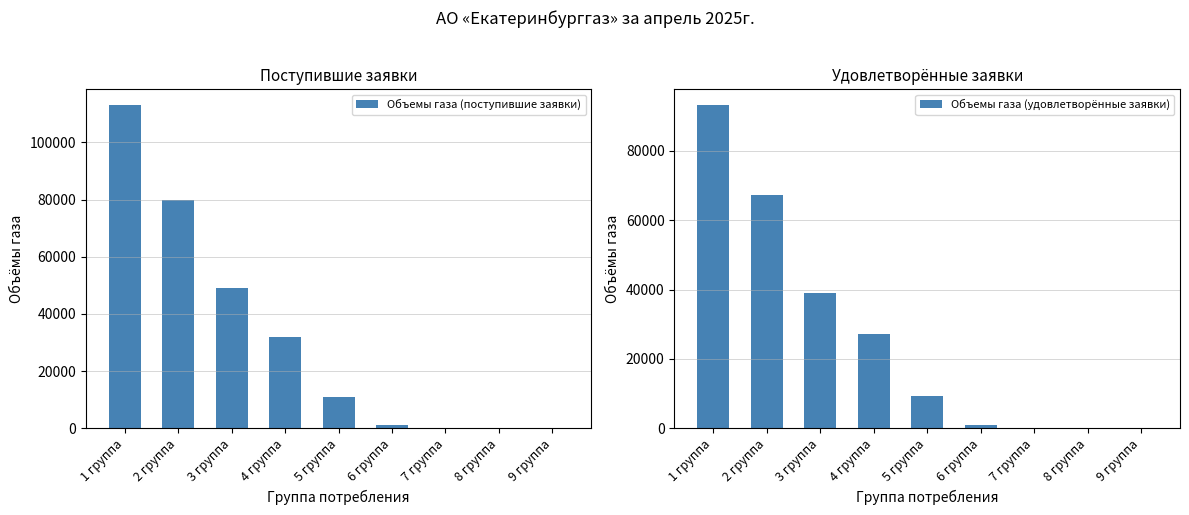

The Объемы газа (удовлетворённые заявки) series shows 23.8 at 8 группа. True or false?

False